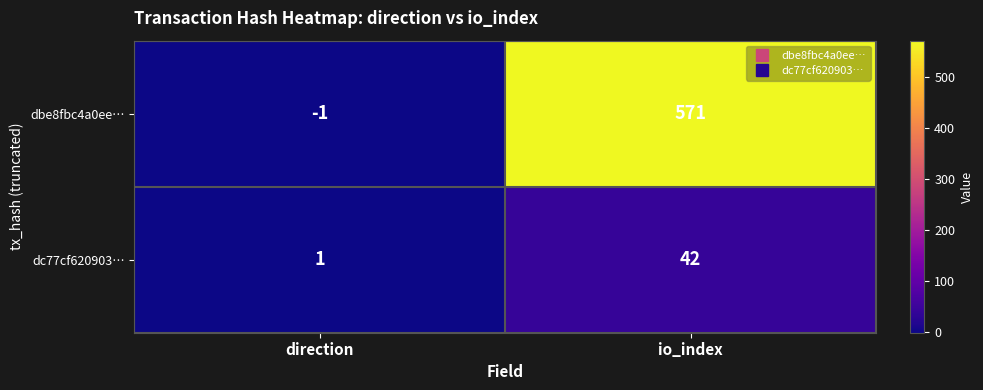

Reading left to right, what are all the values shown in this chart?

dbe8fbc4a0ee…: direction=-1	io_index=571
dc77cf620903…: direction=1	io_index=42